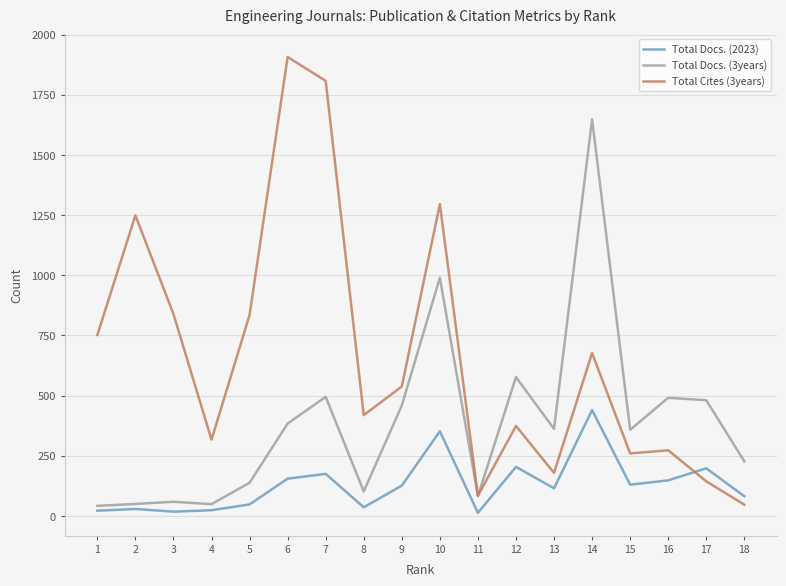

What are all the series names shown in the legend?

Total Docs. (2023), Total Docs. (3years), Total Cites (3years)